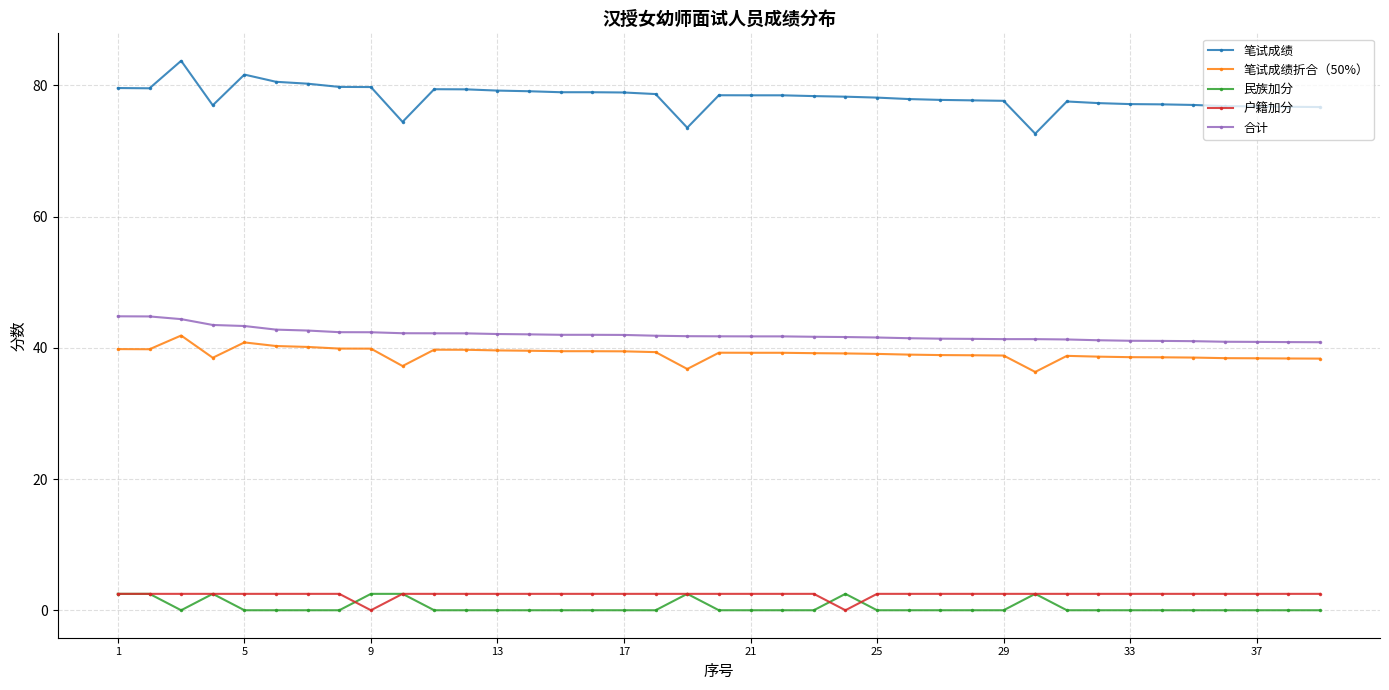

At how many categories does at least one series exceed 63?

39